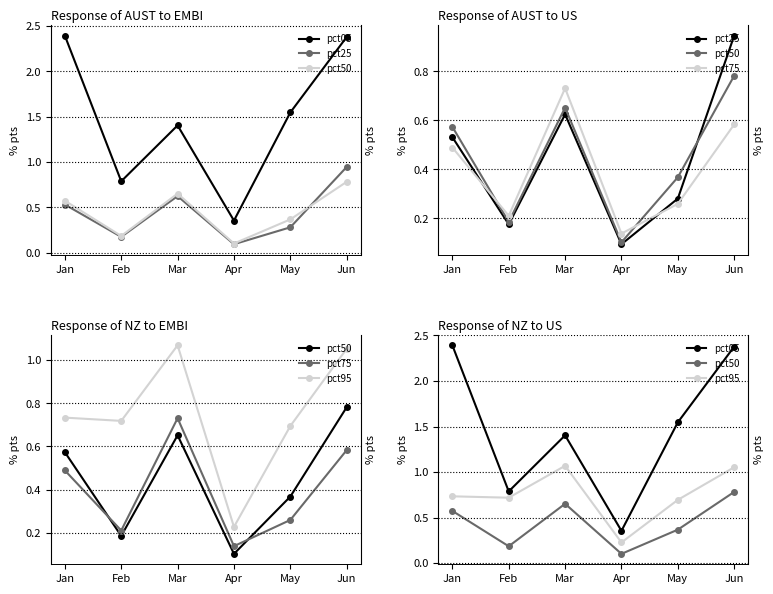

What is the difference between the maximum and minimum values in the pct50 series?

0.7